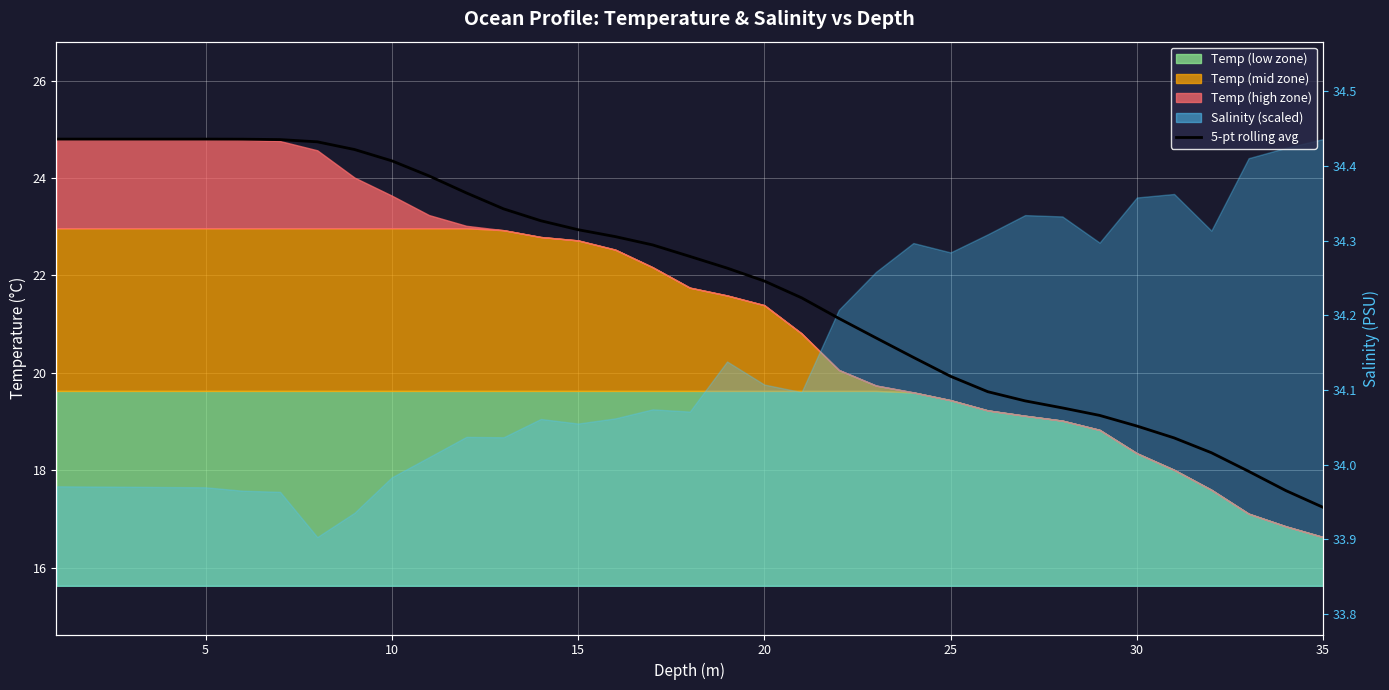

What is the difference between the second highest and minimum values?

7.6